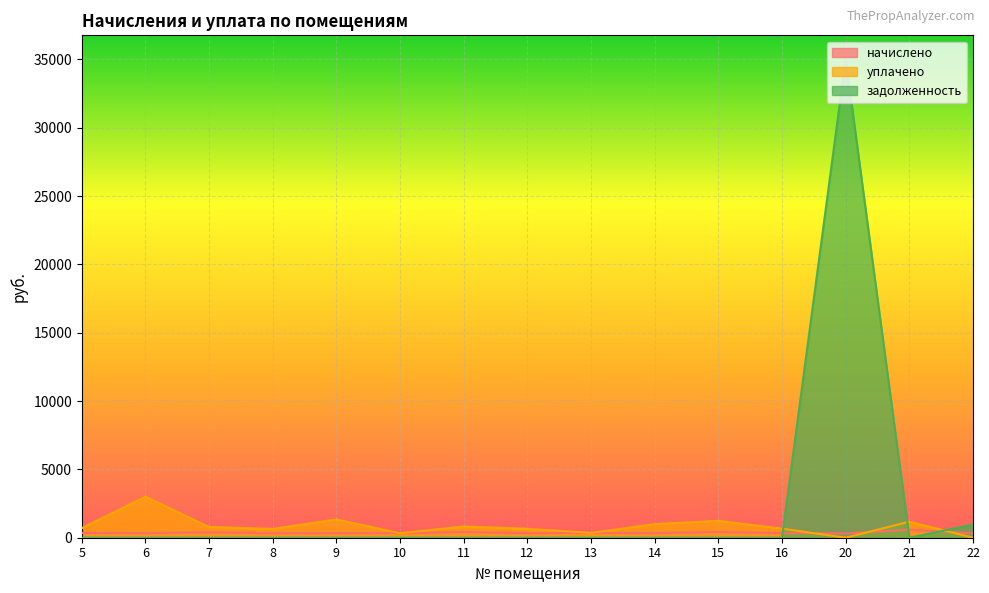

Reading left to right, list all the values displayed in this chart.

начислено: 5=350.4	6=331.1	7=394.3	8=322.3	9=334.6	10=329.4	11=410.1	12=327.0	13=355.1	14=331.1	15=411.8	16=331.7	20=317.1	21=586.8	22=320.6
уплачено: 5=700.8	6=3000.0	7=788.6	8=644.7	9=1338.5	10=329.4	11=820.2	12=654.0	13=355.1	14=999.3	15=1235.5	16=663.4	20=0.0	21=1173.5	22=0.0
задолженность: 5=0.0	6=0.0	7=0.0	8=0.0	9=0.0	10=0.0	11=0.0	12=0.0	13=0.0	14=0.0	15=0.0	16=0.0	20=35006.7	21=0.0	22=965.2